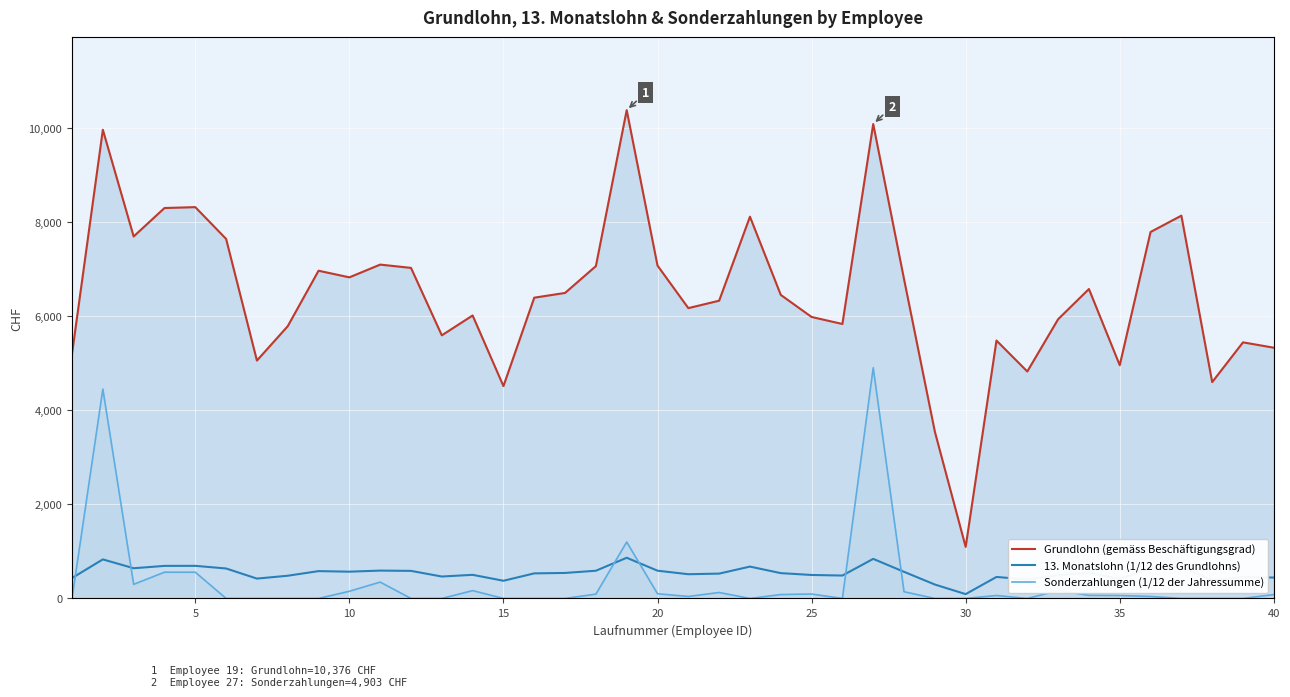

What is the difference between the second highest and minimum values in the Sonderzahlungen (1/12 der Jahressumme) series?

4450